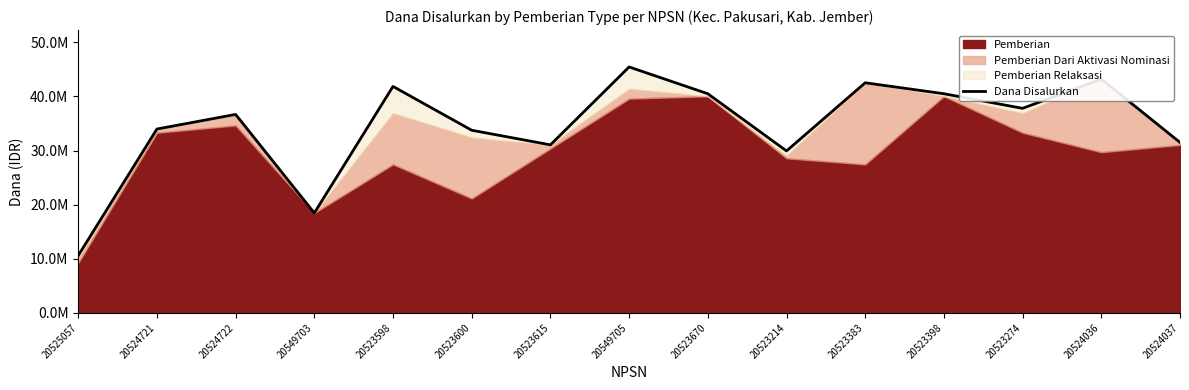

List the labels in order of value, smallest first.

20525057, 20549703, 20523214, 20523615, 20524037, 20523600, 20524721, 20524722, 20523274, 20523670, 20523398, 20523598, 20523383, 20524036, 20549705